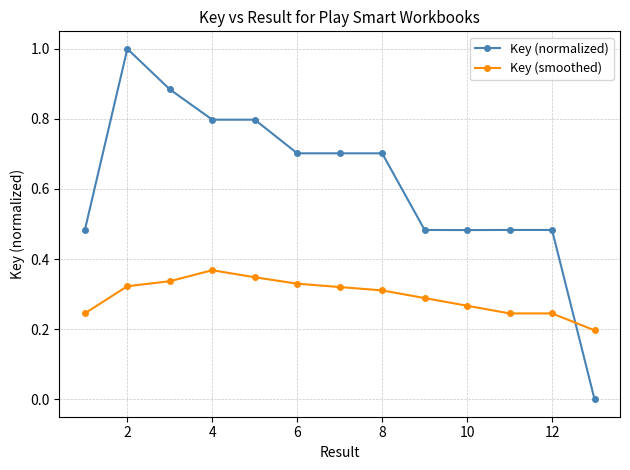

How many times do Key (normalized) and Key (smoothed) cross each other?

1